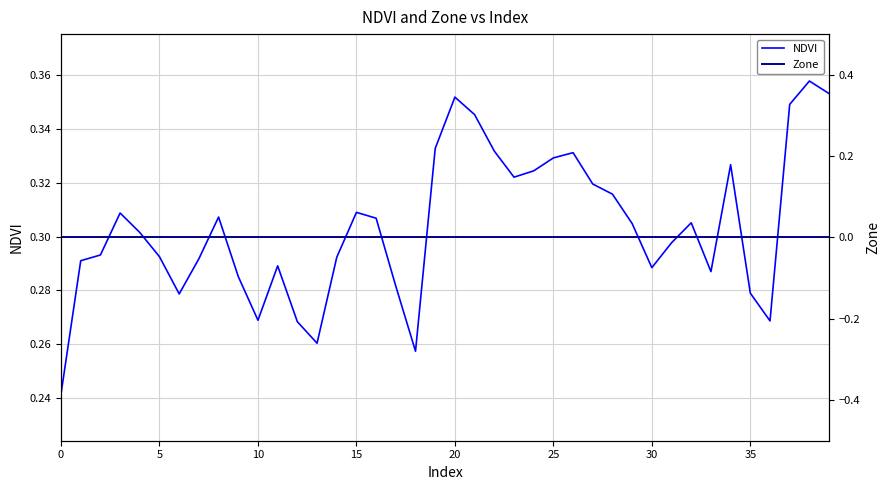

What are all the series names shown in the legend?

NDVI, Zone